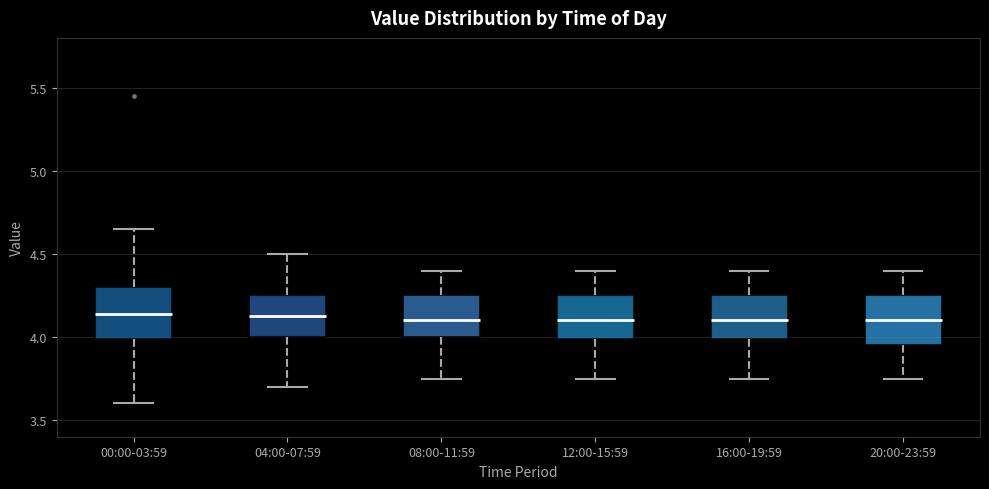

Reading left to right, transcribe this box plot: for each box, give where its median line is, the range the box spans, and where its two whiskers end, as read against the y-axis. The values are not printed on the chart, so give them approximately, as read against the axis.

00:00-03:59: median 4.15, box 4.00 to 4.30, whiskers 3.60 to 4.65
04:00-07:59: median 4.15, box 4.00 to 4.25, whiskers 3.70 to 4.50
08:00-11:59: median 4.10, box 4.00 to 4.25, whiskers 3.75 to 4.40
12:00-15:59: median 4.10, box 4.00 to 4.25, whiskers 3.75 to 4.40
16:00-19:59: median 4.10, box 4.00 to 4.25, whiskers 3.75 to 4.40
20:00-23:59: median 4.10, box 3.95 to 4.25, whiskers 3.75 to 4.40